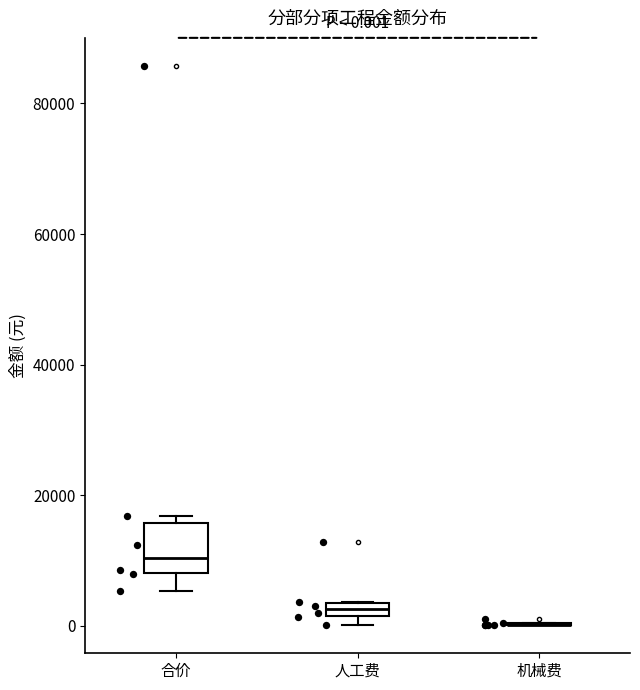

Comparing the boxes themselves (not the whiskers), which one is the tallest?

合价